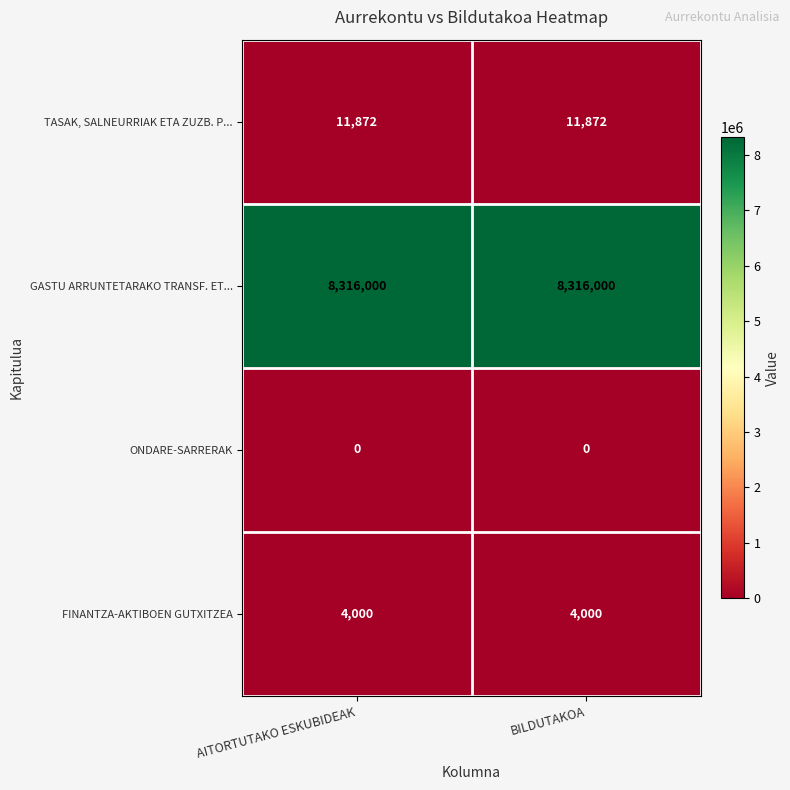

Reading left to right, extract all data points from this chart.

TASAK, SALNEURRIAK ETA ZUZB. P...: AITORTUTAKO ESKUBIDEAK=11872	BILDUTAKOA=11872
GASTU ARRUNTETARAKO TRANSF. ET...: AITORTUTAKO ESKUBIDEAK=8316000	BILDUTAKOA=8316000
ONDARE-SARRERAK: AITORTUTAKO ESKUBIDEAK=0	BILDUTAKOA=0
FINANTZA-AKTIBOEN GUTXITZEA: AITORTUTAKO ESKUBIDEAK=4000	BILDUTAKOA=4000